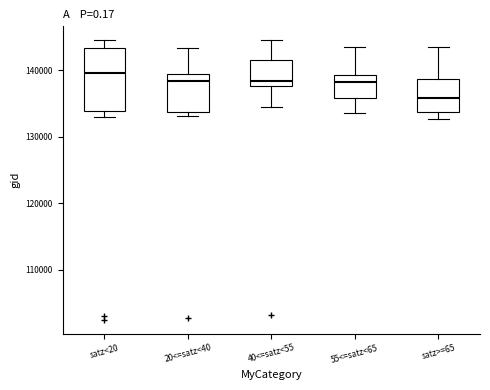

Which box is the tallest, from its lower edge to its upper edge?

satz<20